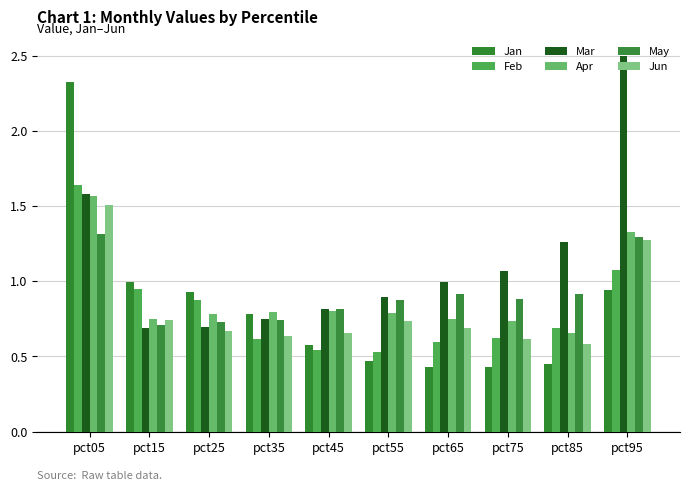

What is the difference between the highest and lowest values at pct45?

0.3